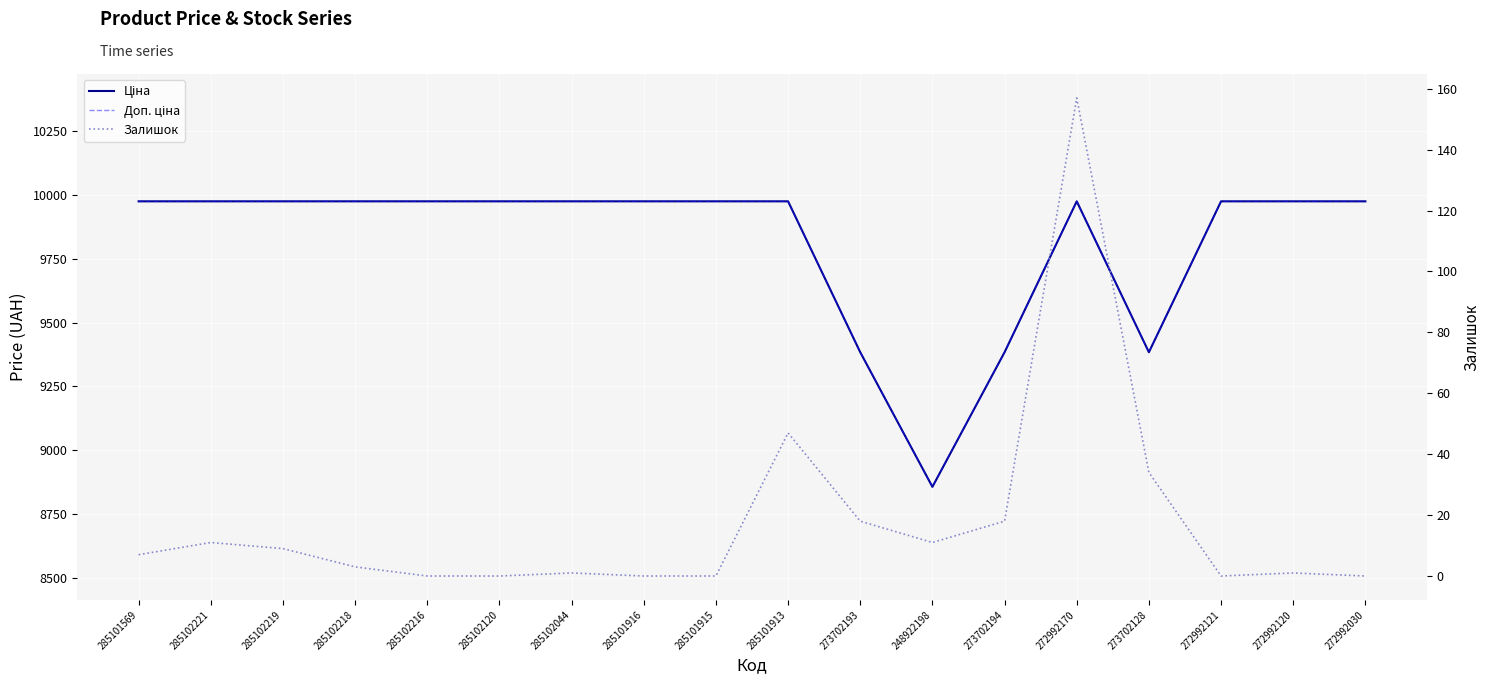

At which category does Ціна reach its first local valley?

248922198